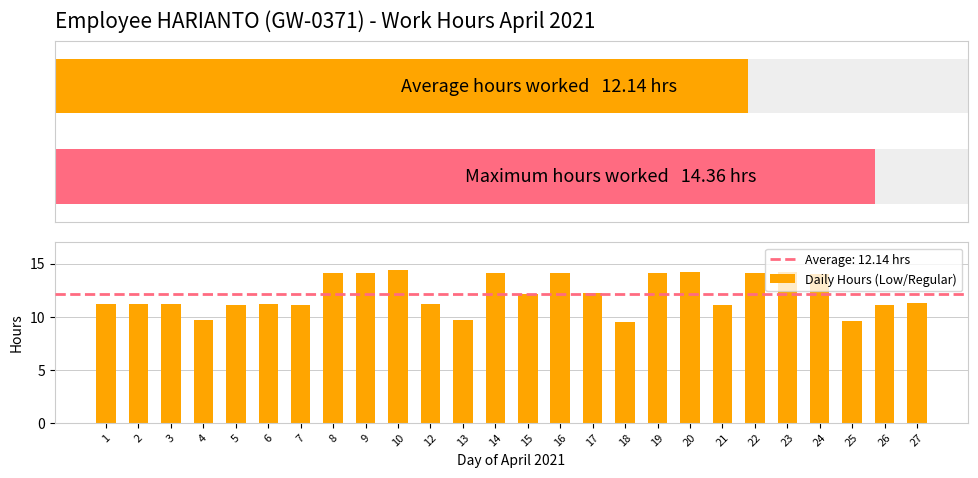

How many data points does each series have?

26